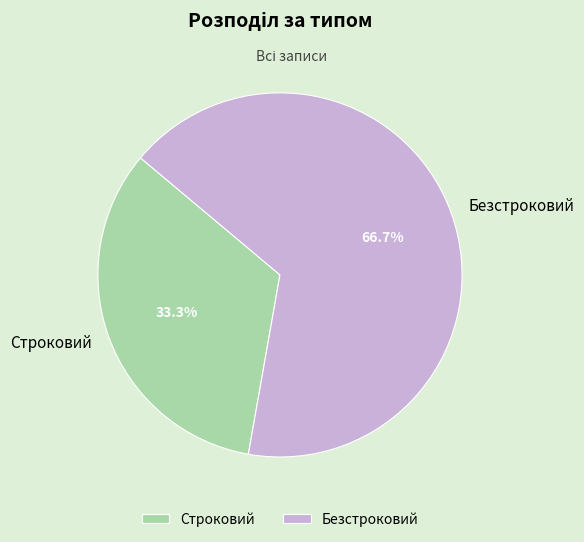

Count the number of slices in the pie.

2